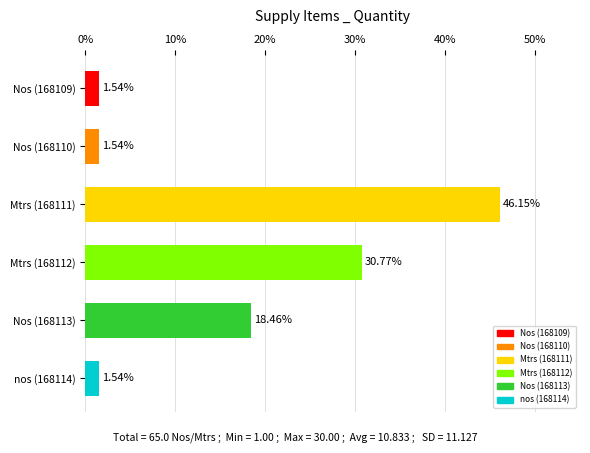

The value at Mtrs (168112) is 30.8. True or false?

True